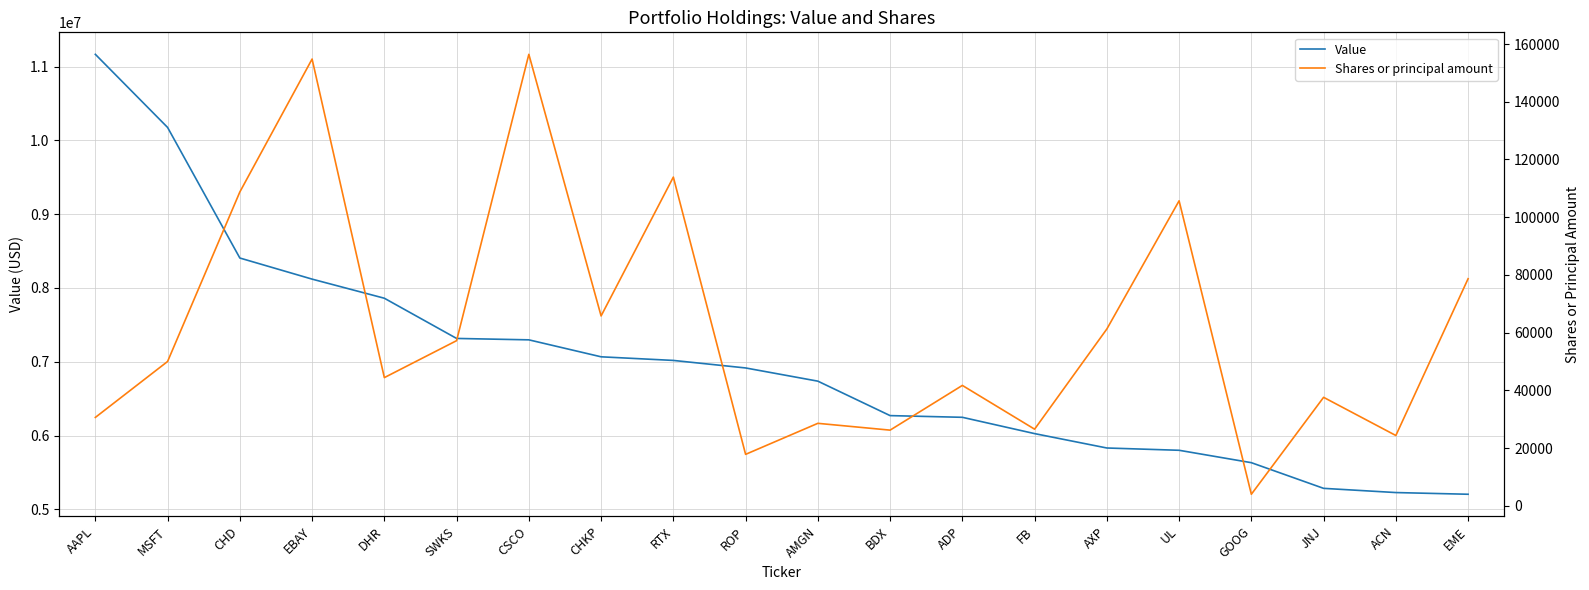

Rank the series by their average value, from lowest to highest.

Shares or principal amount, Value